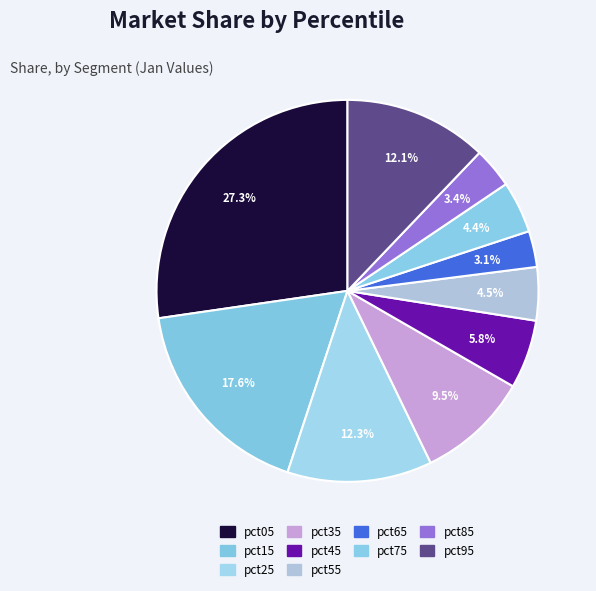

Is there a majority slice in this chart?

No